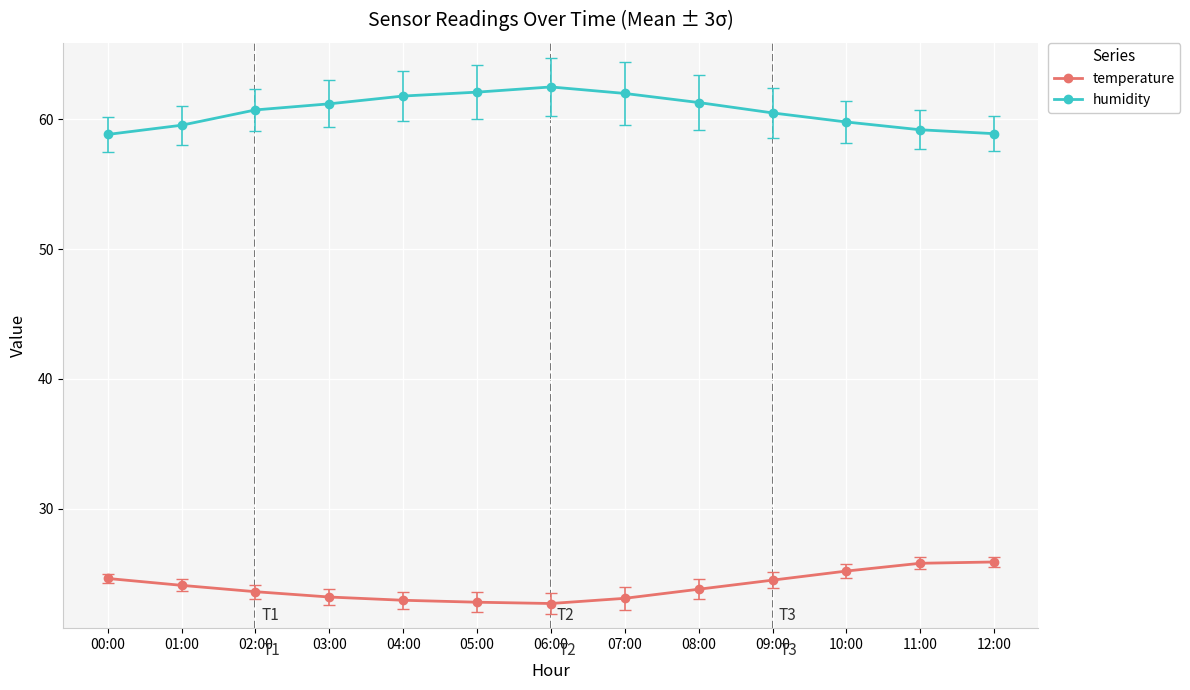

What is the total value across all series at 02:00?

84.3